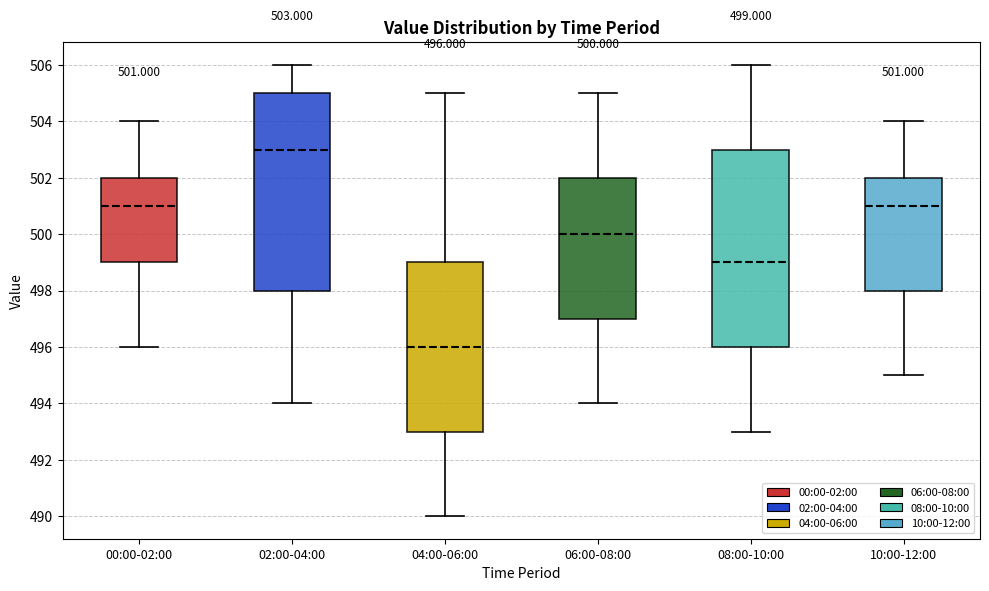

Which box's median line is the highest?

02:00-04:00